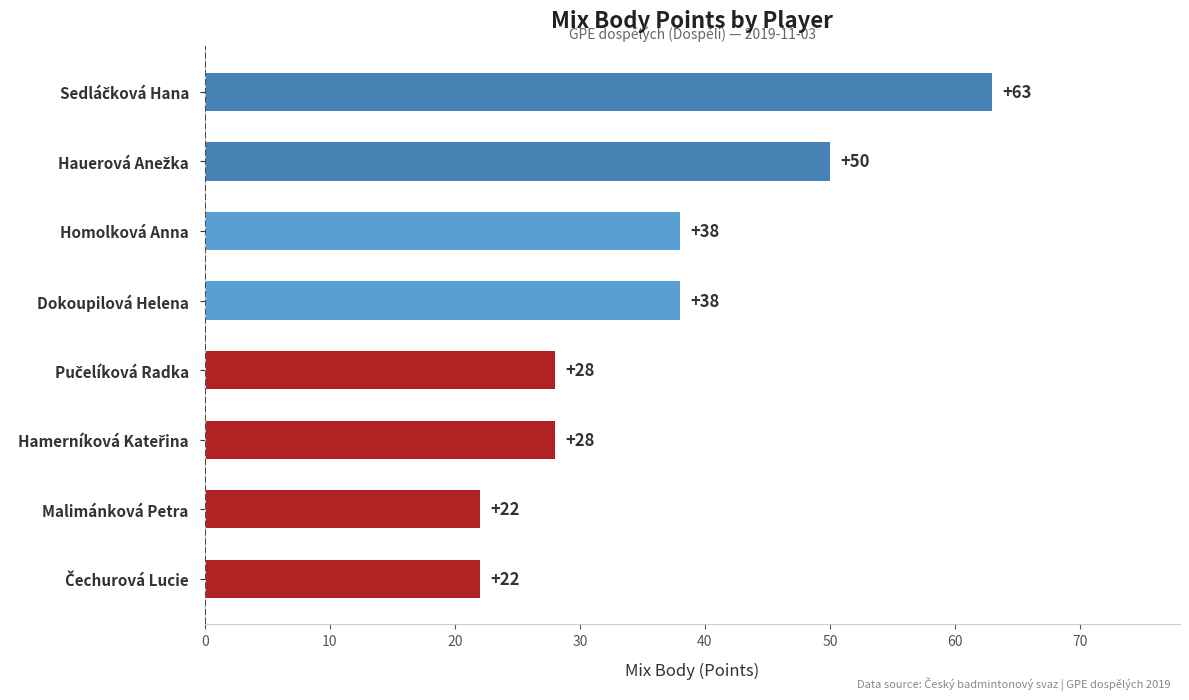

Count the values in the range 28 to 50.

5